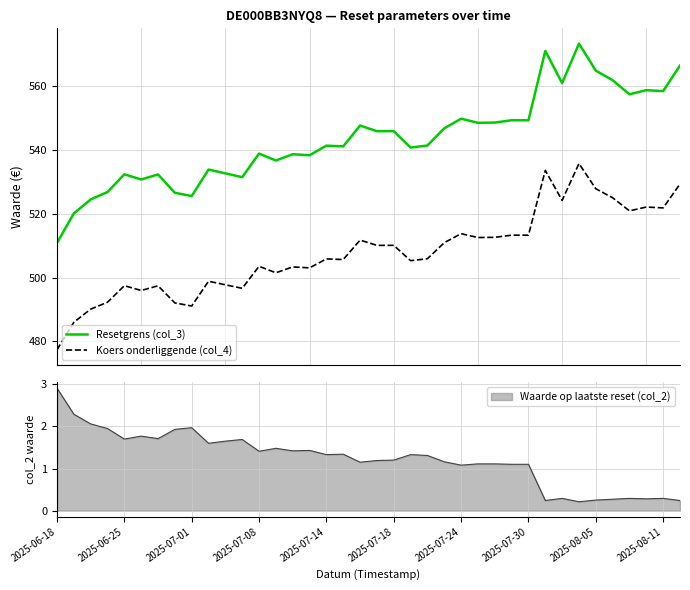

Reading left to right, extract all data points from this chart.

Resetgrens (col_3): 510.8	520.0	524.4	526.7	532.3	530.7	532.2	526.5	525.5	533.8	532.6	531.4	538.8	536.6	538.6	538.2	541.2	541.0	547.5	545.8	545.8	540.6	541.3	546.6	549.7	548.4	548.5	549.2	549.2	570.8	560.8	573.1	564.7	561.7	557.3	558.6	558.3	566.3
Koers onderliggende (col_4): 477.4	486.0	490.1	492.3	497.4	495.9	497.4	492.1	491.1	498.8	497.7	496.6	503.5	501.5	503.3	503.0	505.8	505.6	511.7	510.1	510.1	505.3	505.9	510.9	513.7	512.5	512.6	513.2	513.2	533.5	524.1	535.6	527.8	524.9	520.8	522.0	521.8	529.2